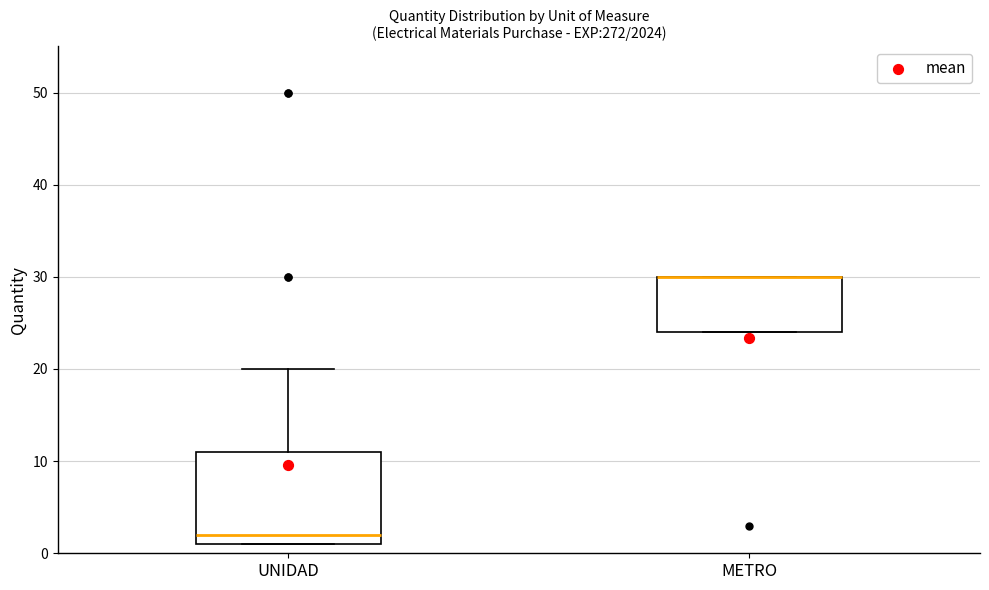

Which box is the tallest, from its lower edge to its upper edge?

UNIDAD